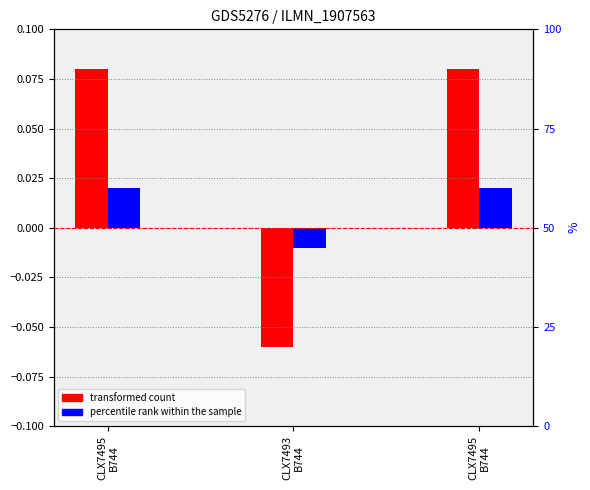

How many data points in transformed count are less than 0?

1